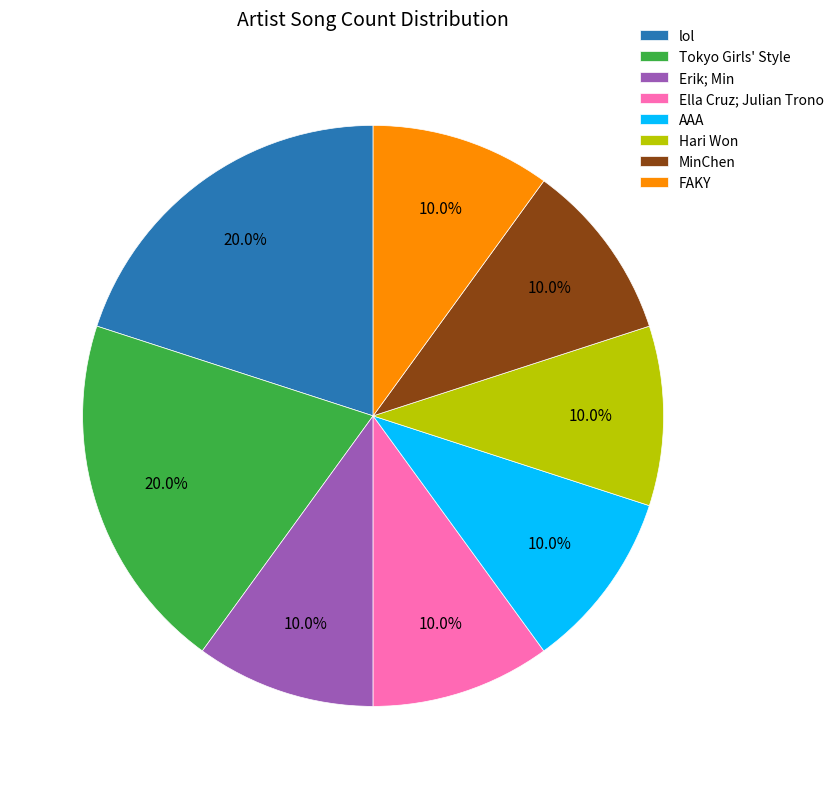

Is the sum of MinChen and Hari Won greater than half?

No